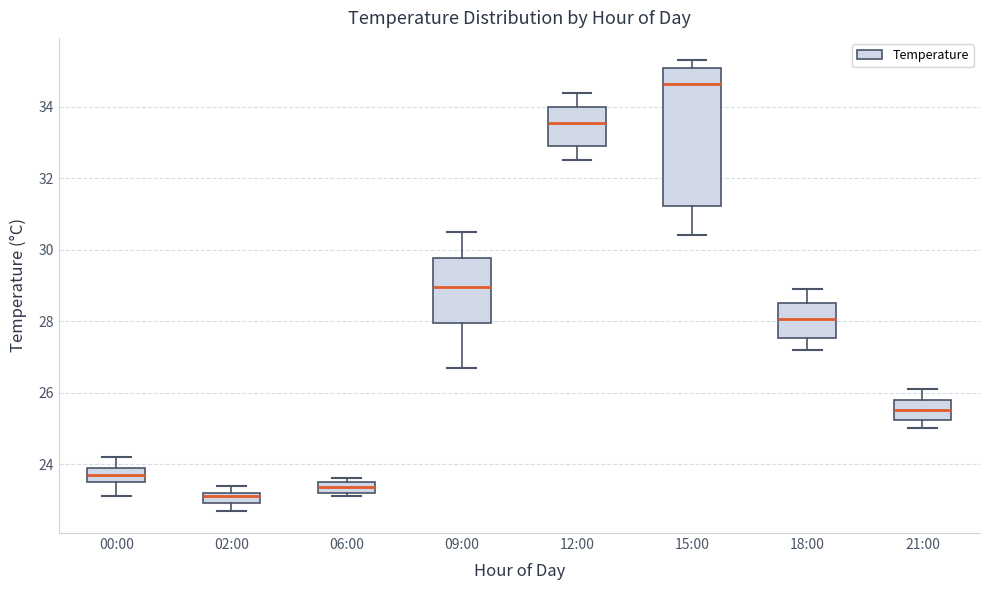

Reading left to right, read every box against the y-axis: the position of its median line, the range the box covers, and the ends of its whiskers. The values are not printed on the chart, so give them approximately, as read against the axis.

00:00: median 23.8, box 23.6 to 24.0, whiskers 23.2 to 24.2
02:00: median 23.2 (just below the box's upper edge), box 23.0 to 23.2, whiskers 22.8 to 23.4
06:00: median 23.4, box 23.2 to 23.6, whiskers 23.2 (just below the box's lower edge) to 23.6 (just above the box's upper edge)
09:00: median 29.0, box 28.0 to 29.8, whiskers 26.8 to 30.6
12:00: median 33.6, box 33.0 to 34.0, whiskers 32.6 to 34.4
15:00: median 34.6, box 31.2 to 35.0, whiskers 30.4 to 35.4
18:00: median 28.0, box 27.6 to 28.6, whiskers 27.2 to 29.0
21:00: median 25.6, box 25.2 to 25.8, whiskers 25.0 to 26.2